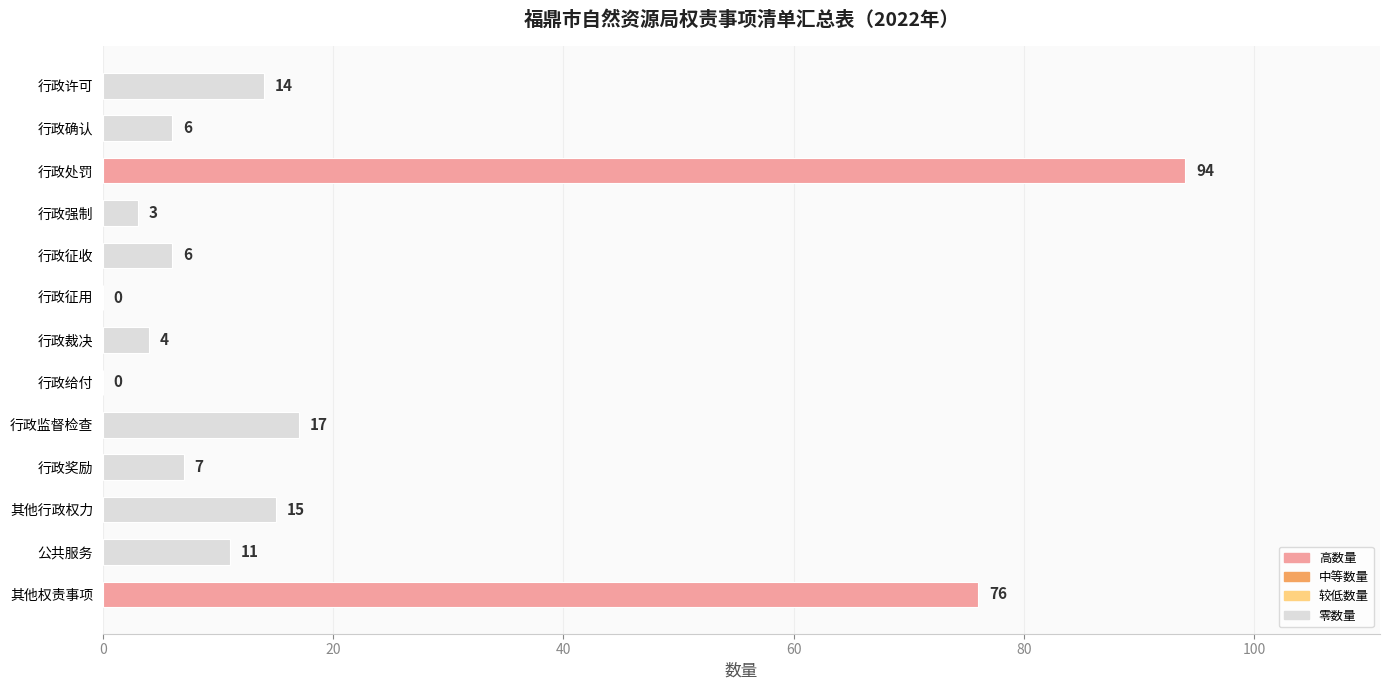

The chart shows a value of 25 at 行政许可. True or false?

False